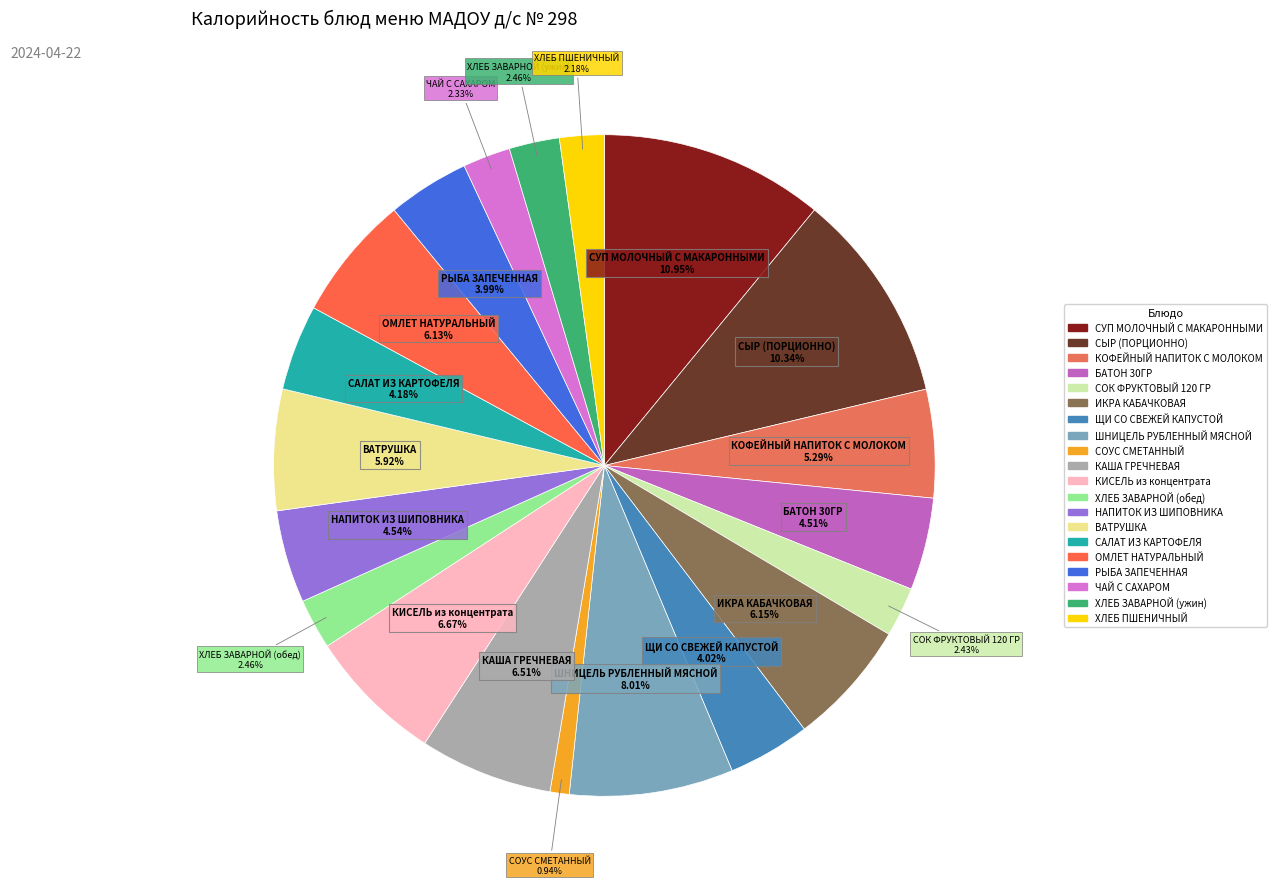

To the nearest percent, what is the difference between the largest and smallest slice percentages?

10%